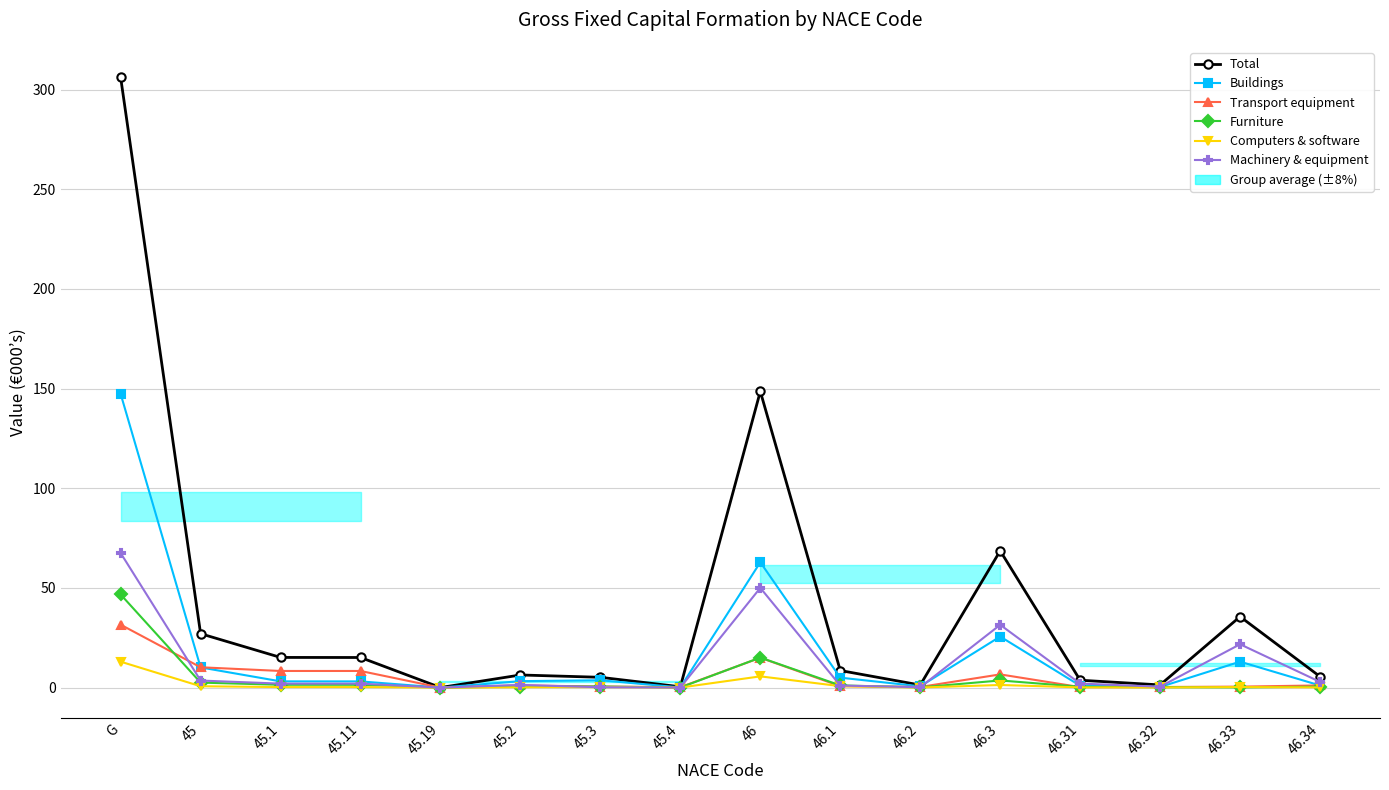

What is the difference between the maximum and minimum values in the Machinery & equipment series?

67.5